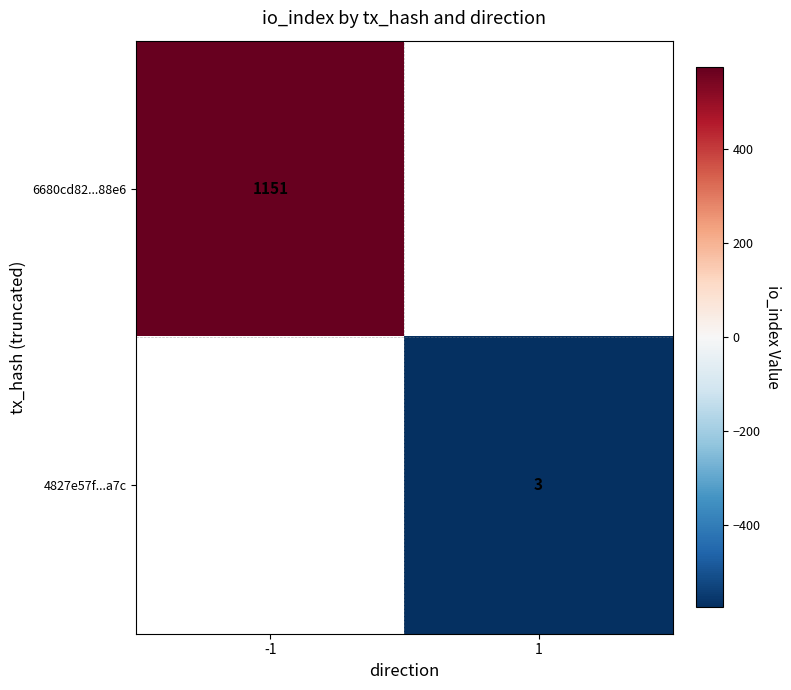

Is it true that 6680cd82...88e6 equals 797 at -1?

False